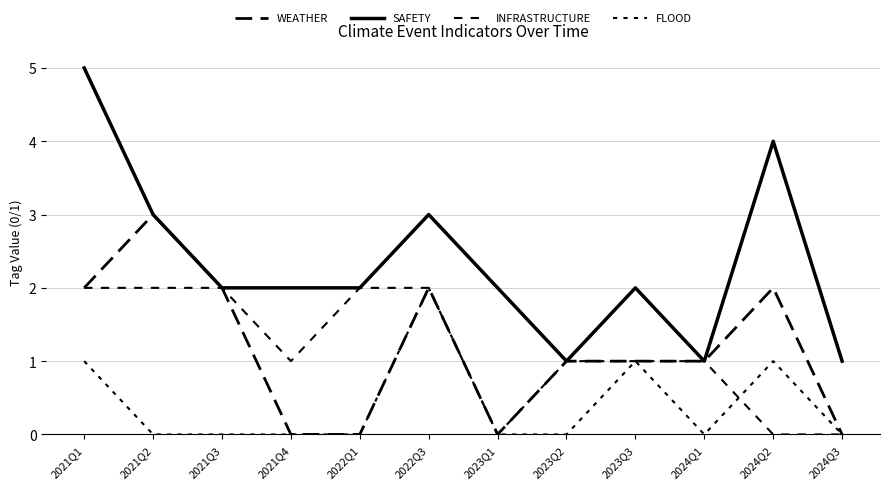

How many lines are shown in the chart?

4